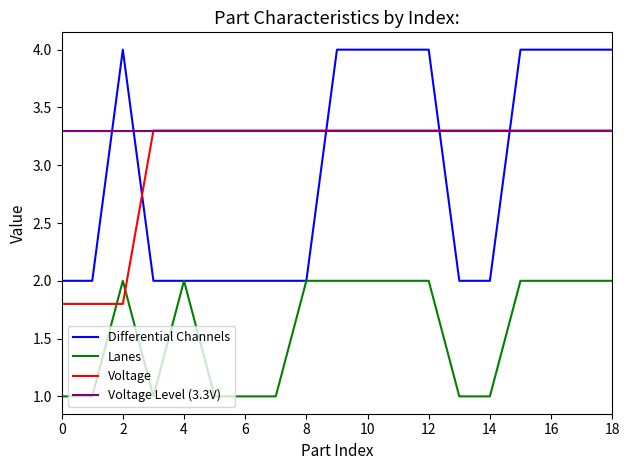

What is the minimum value shown in the chart?

1.0